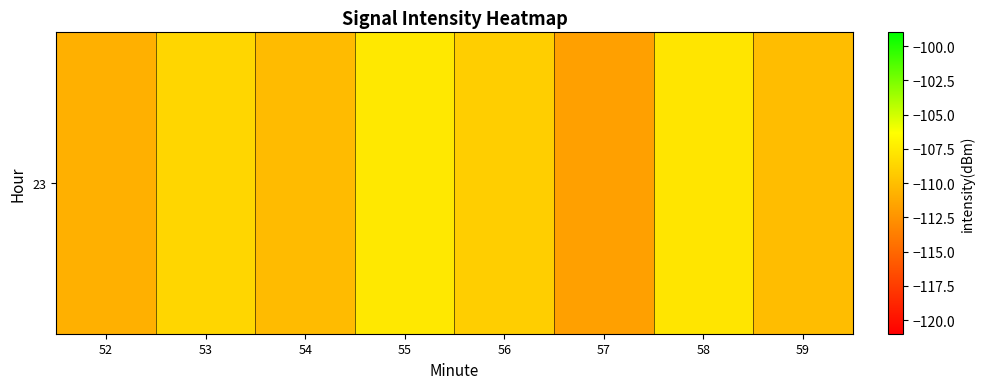

The value at 55 is -107.6. True or false?

True